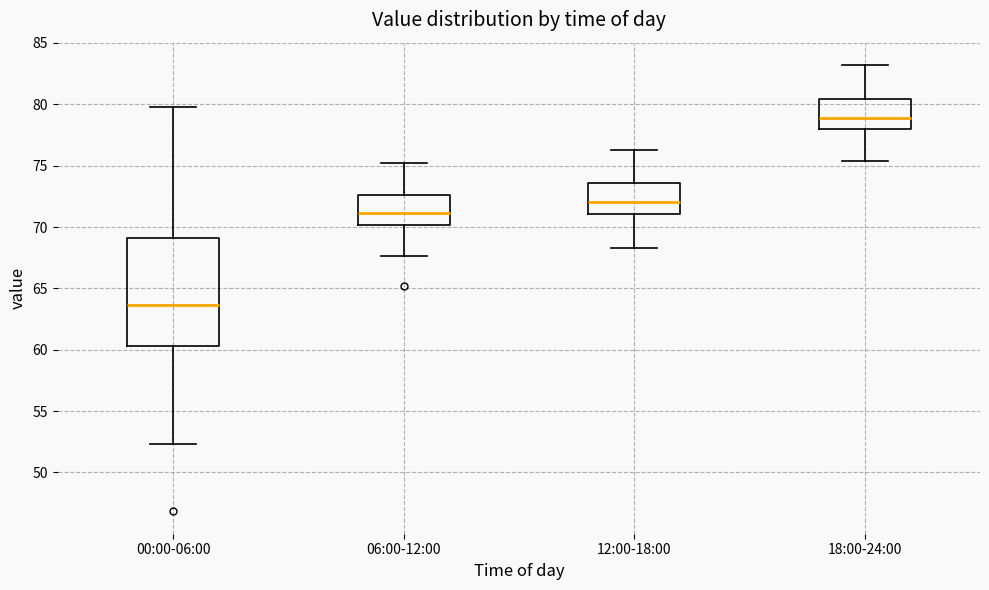

Which box has the lowest median line?

00:00-06:00